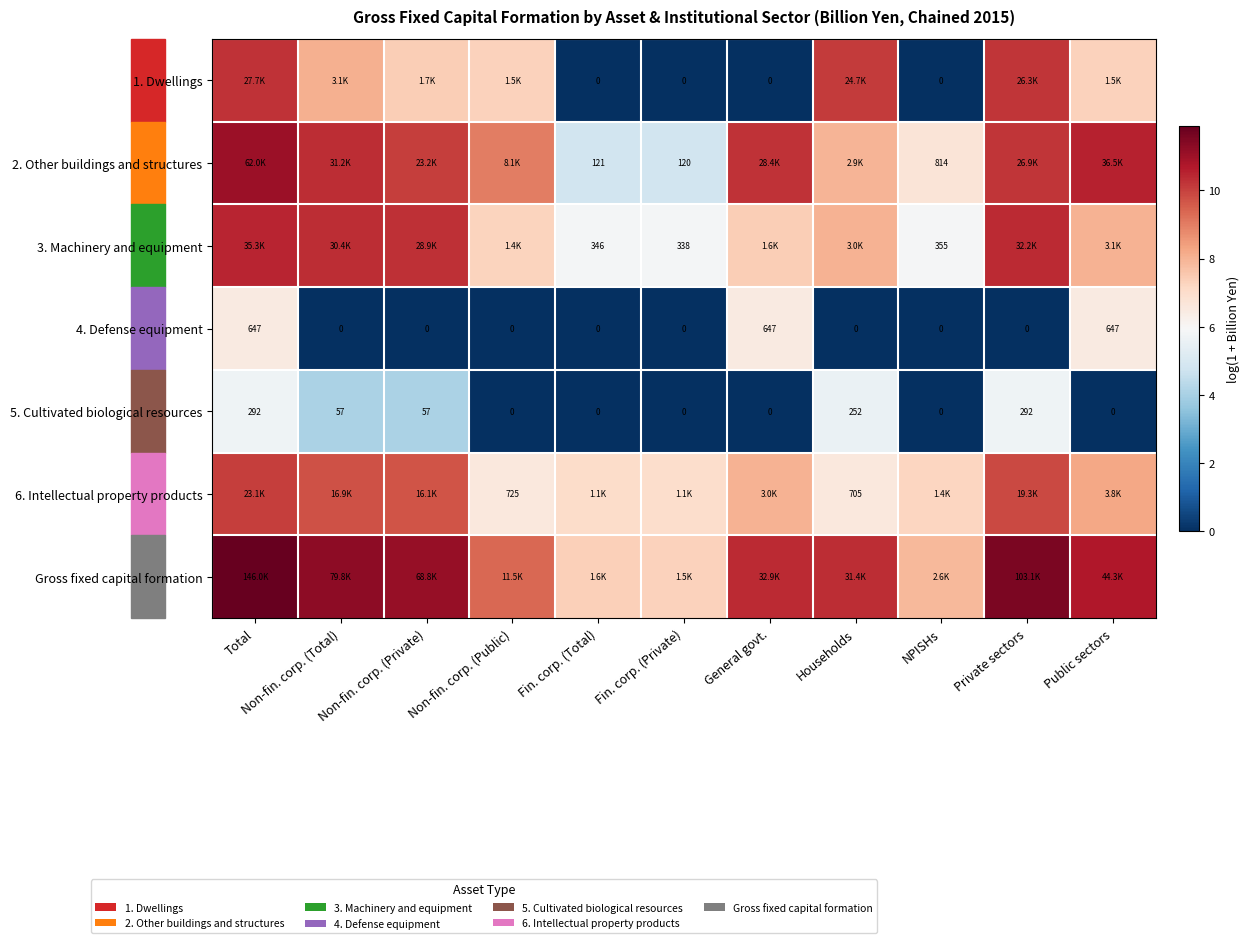

What is the difference between the maximum and minimum values in the 6. Intellectual property products series?

3.5